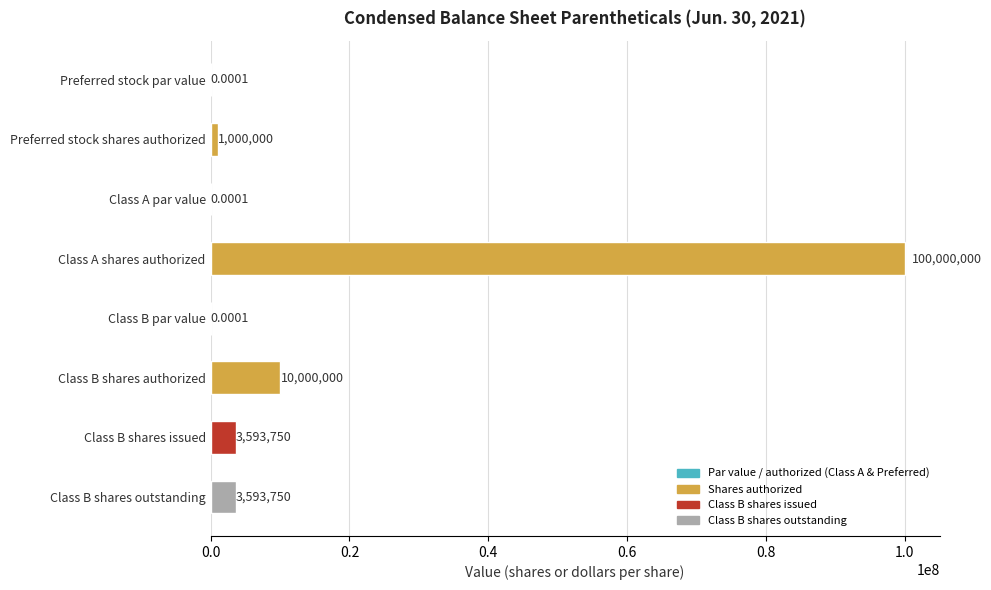

What is the sum of all values?

118187500.0